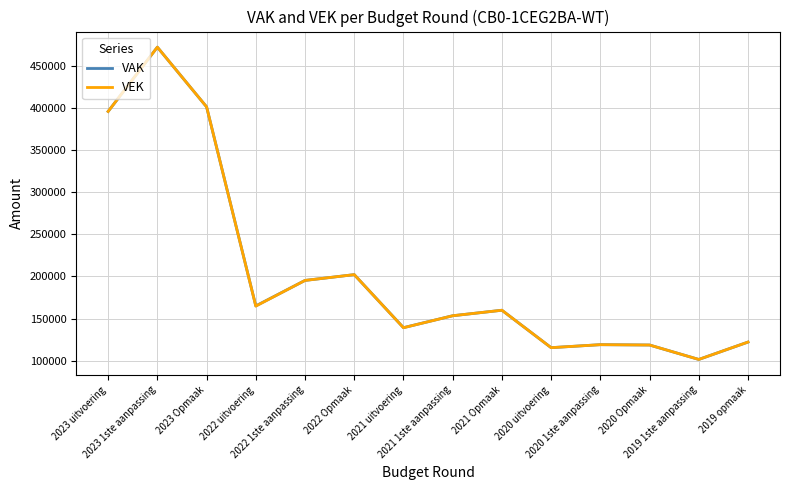

Where is the first local minimum for VEK?

2022 uitvoering